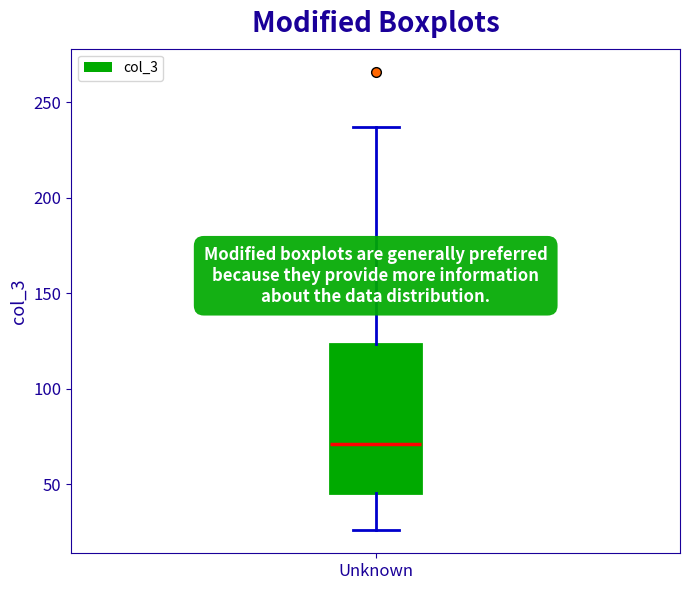

Read this box plot against the y-axis: the position of the median line, the range covered by the box, and the ends of both whiskers. The values are not printed on the chart, so give them approximately, as read against the axis.

median 70, box 45 to 125, whiskers 25 to 235